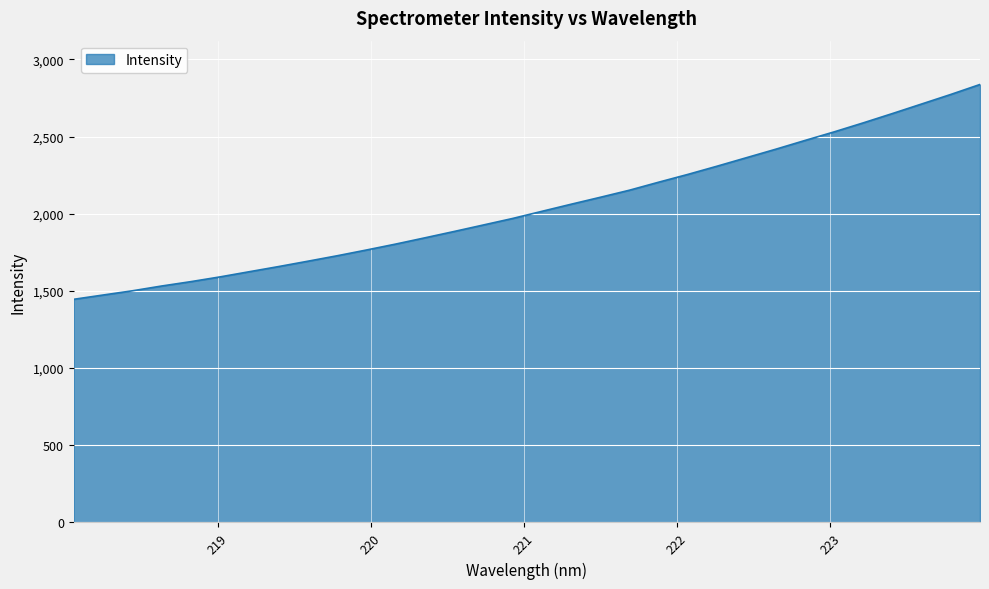

What is the maximum value shown in the chart?

2837.6